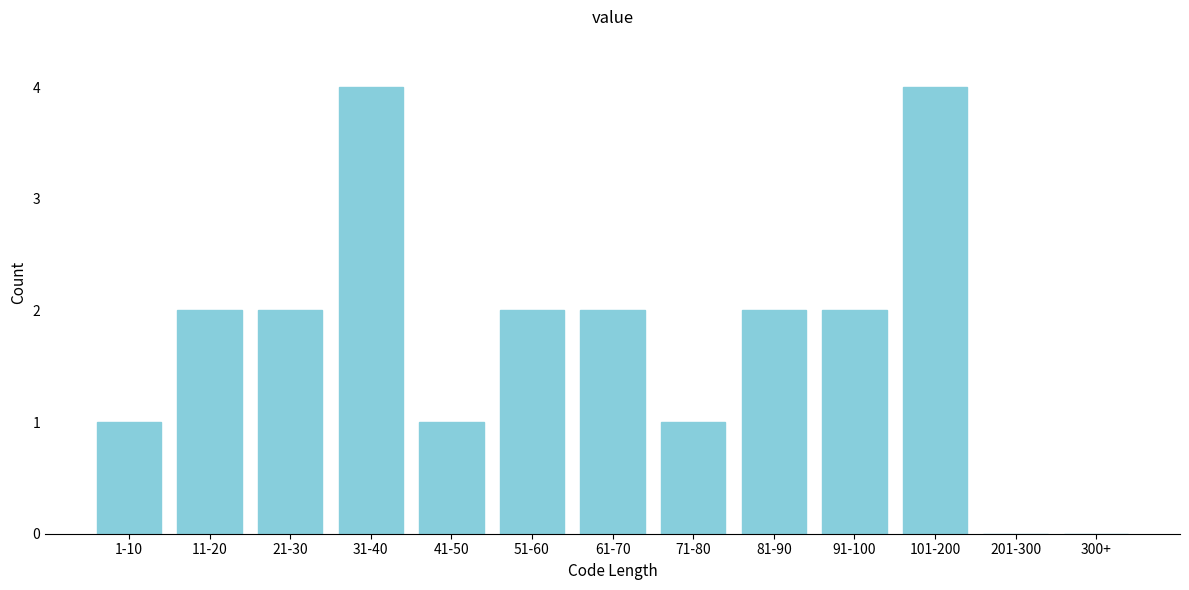

Reading left to right, transcribe all the data shown in this chart.

1-10=1	11-20=2	21-30=2	31-40=4	41-50=1	51-60=2	61-70=2	71-80=1	81-90=2	91-100=2	101-200=4	201-300=0	300+=0